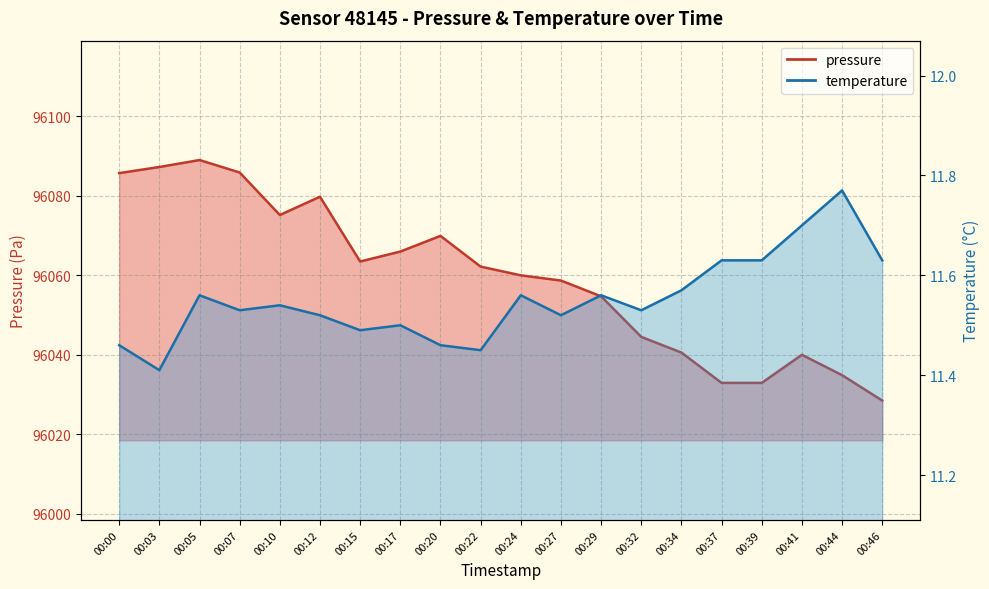

True or false: pressure and temperature intersect in this chart.

False